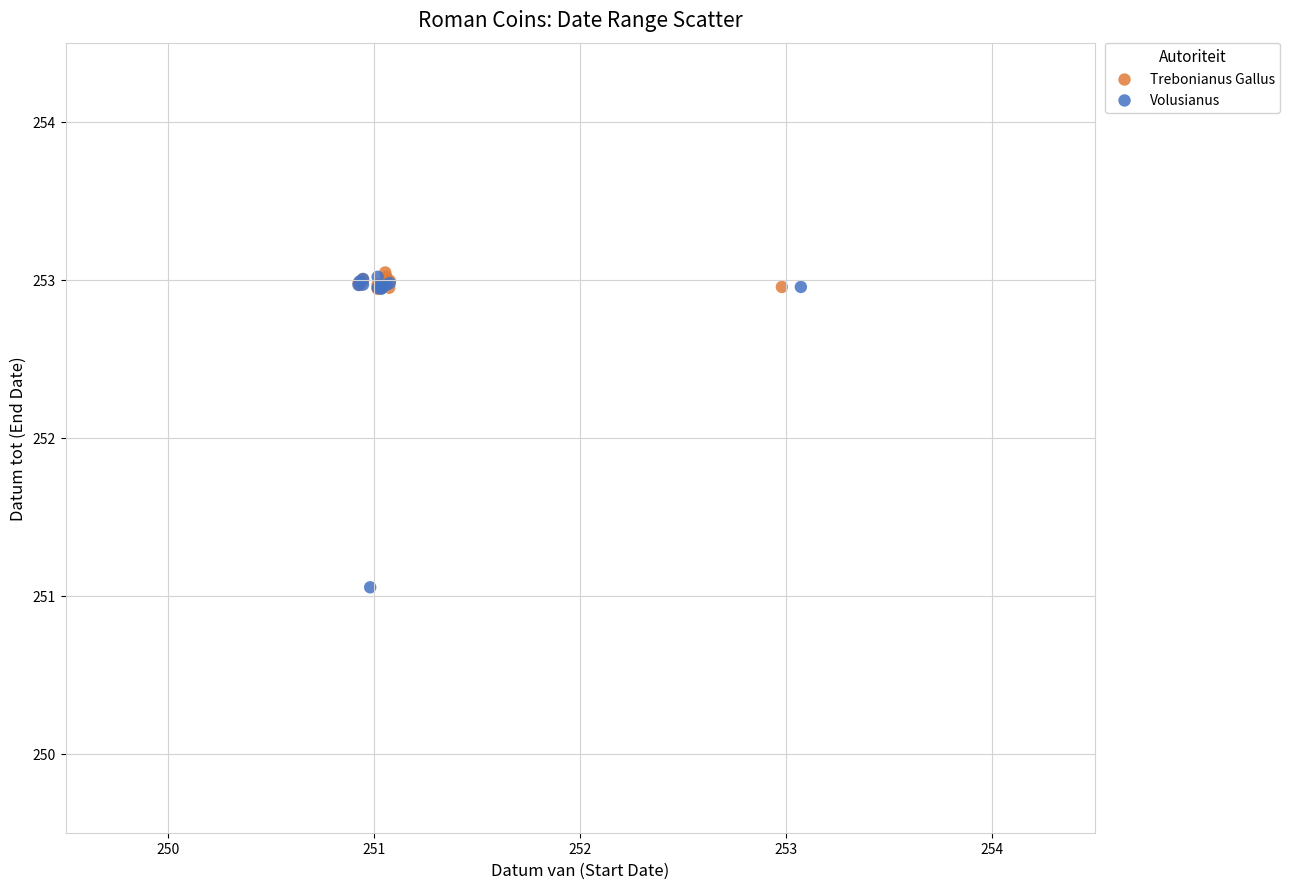

Which series contains the lowest Y value?

Volusianus